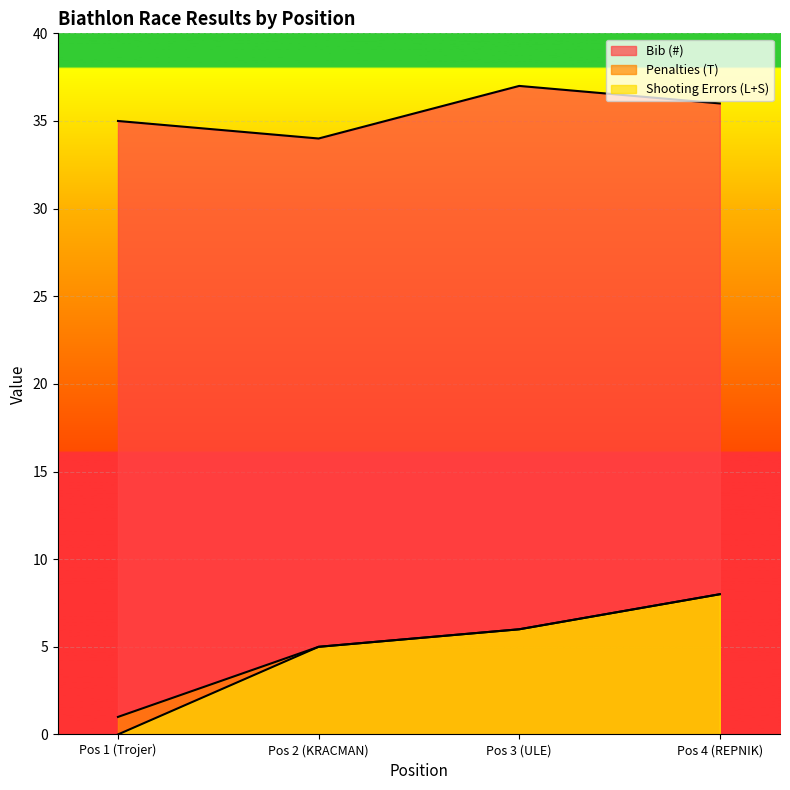

True or false: Bib (#) has a value of 37 at Pos 3 (ULE).

True